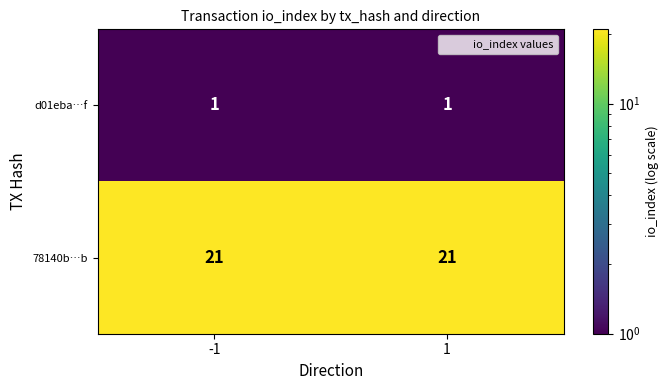

What is the difference between the highest and lowest values at 1?

20